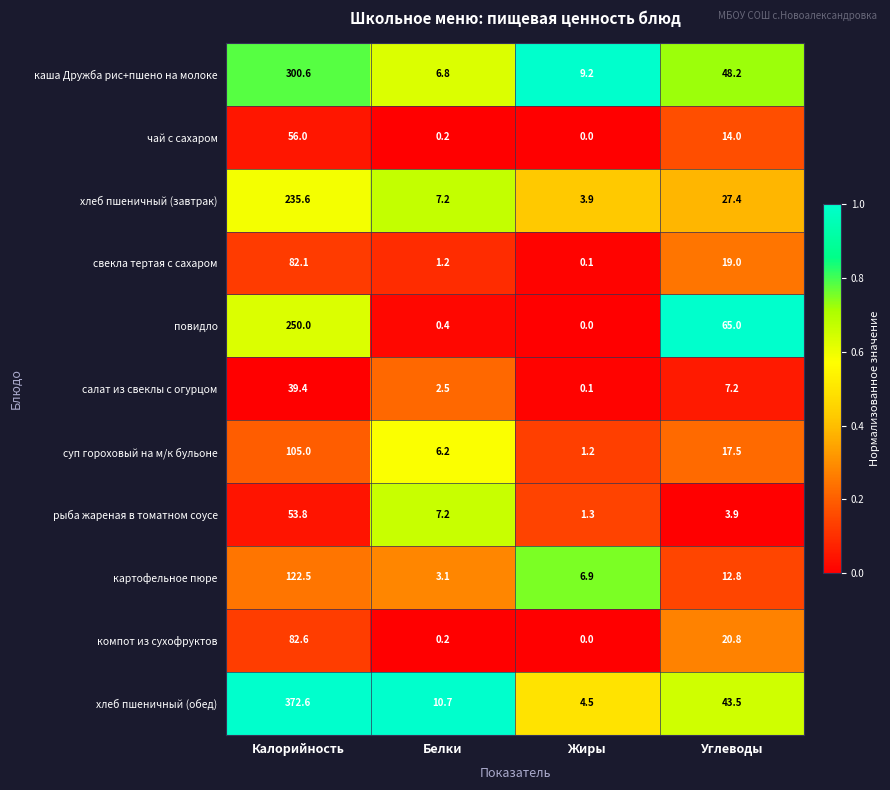

What is the difference between the highest and lowest values at Углеводы?

61.1